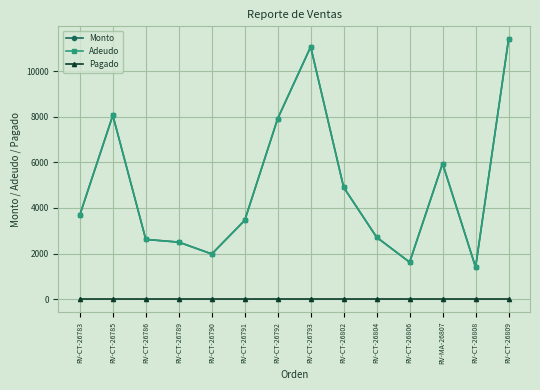

Does the chart display data point markers on the line(s)?

Yes